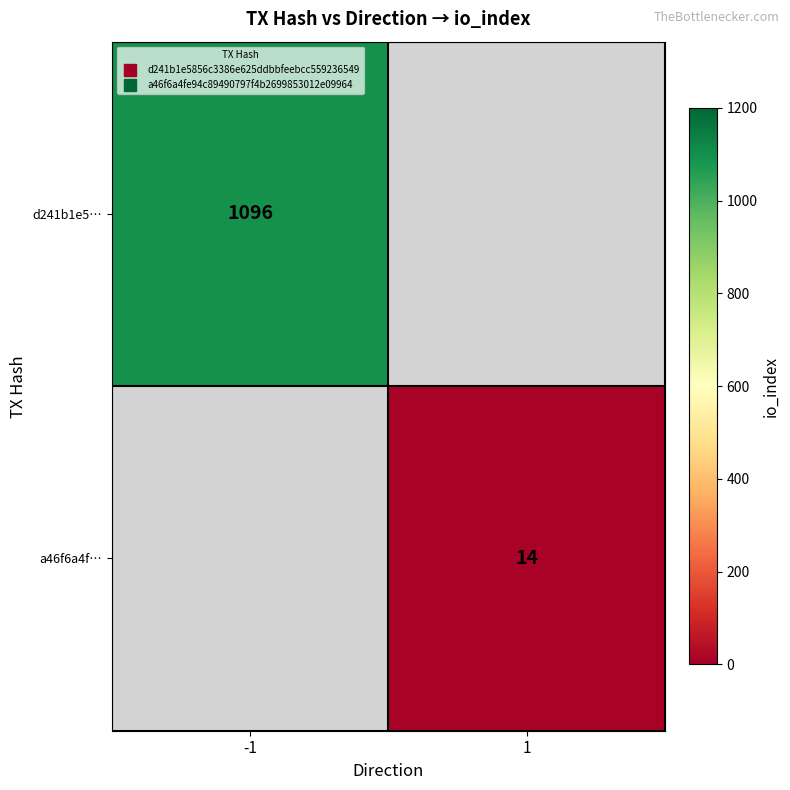

Which has a higher value, 1 or -1?

-1